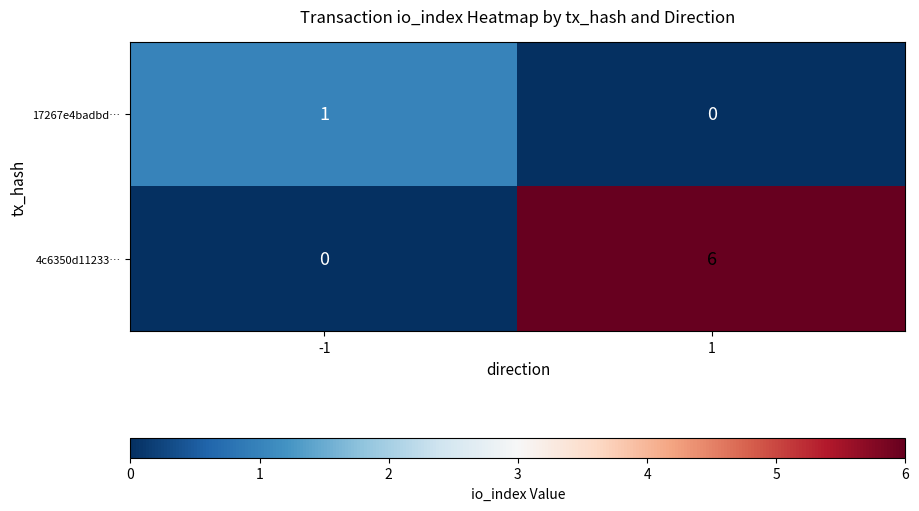

Is the value of 17267e4badbd… at -1 greater than the value of 4c6350d11233… at -1?

Yes